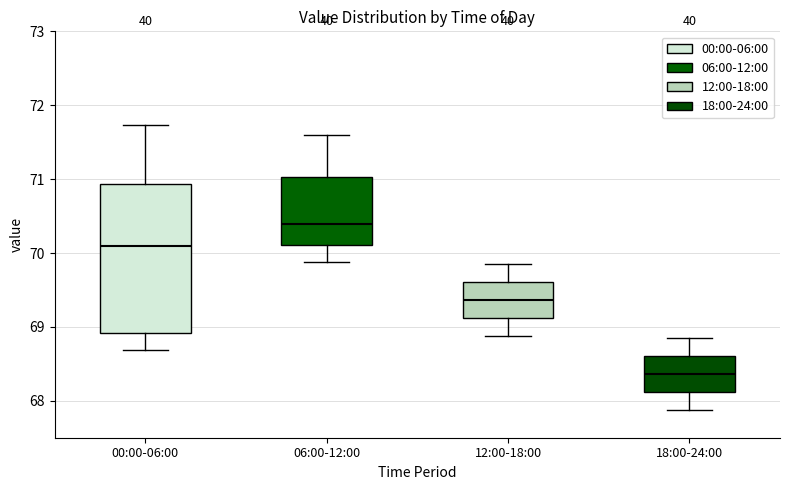

Which box's median line is the highest?

06:00-12:00